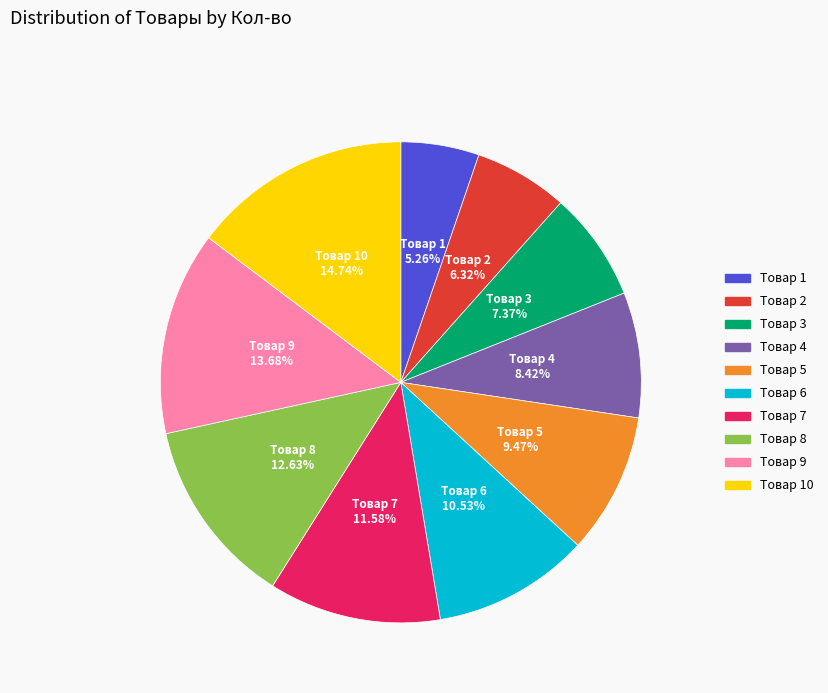

To the nearest percent, what is the difference between the largest and smallest slice percentages?

9%